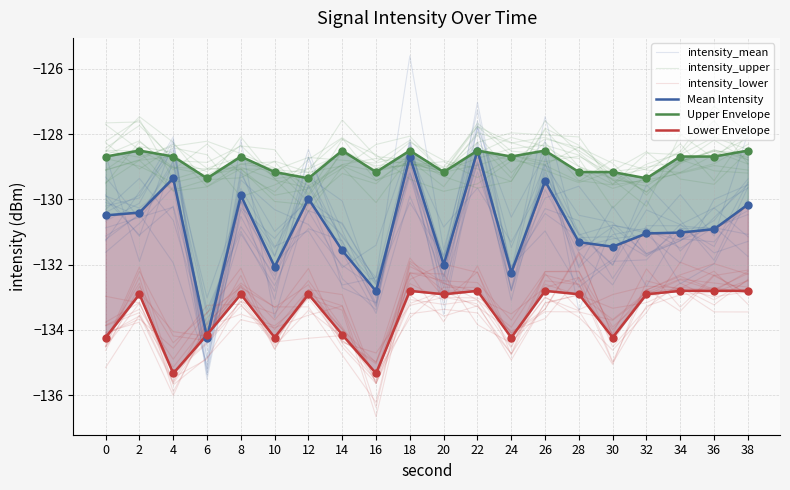

What are all the series names shown in the legend?

intensity_mean, intensity_upper, intensity_lower, Mean Intensity, Upper Envelope, Lower Envelope